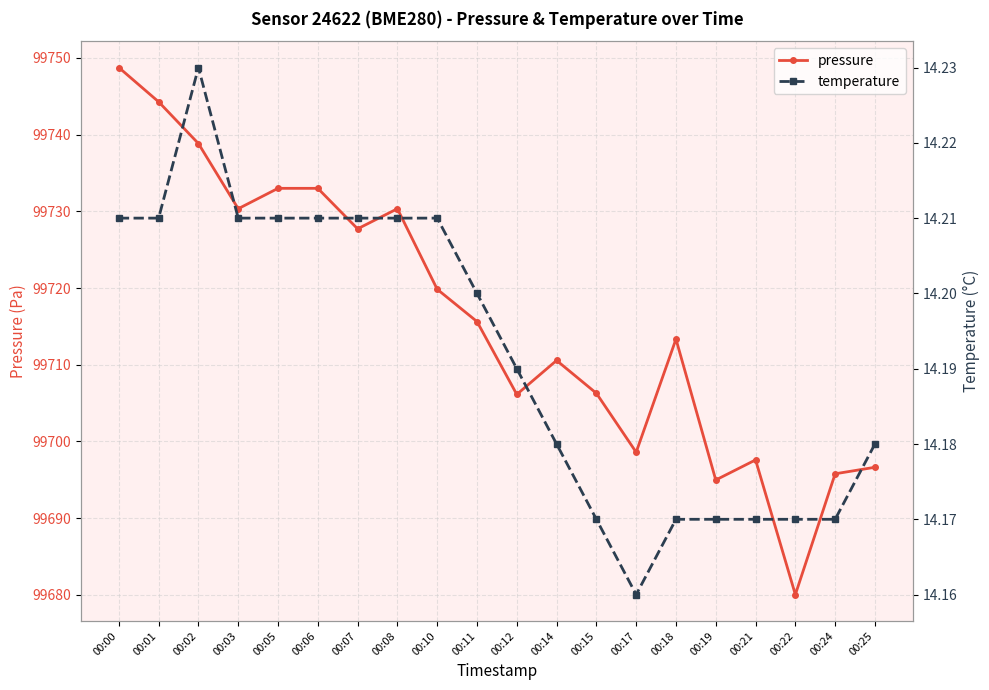

At how many categories does at least one series exceed 90924?

20